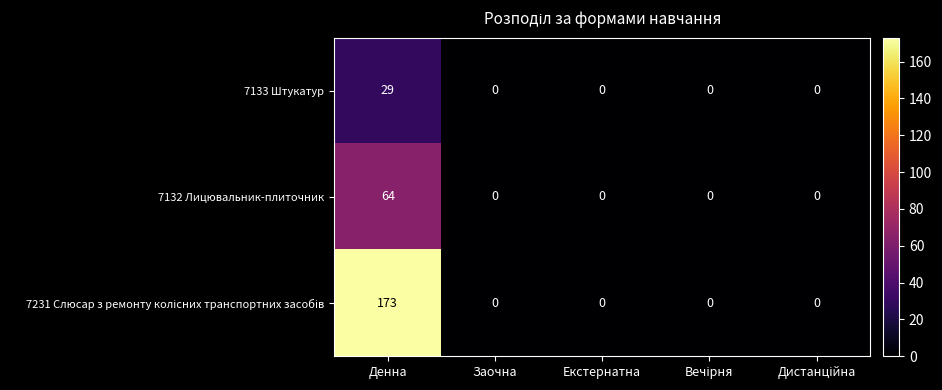

What is the sum of all 7133 Штукатур values?

29